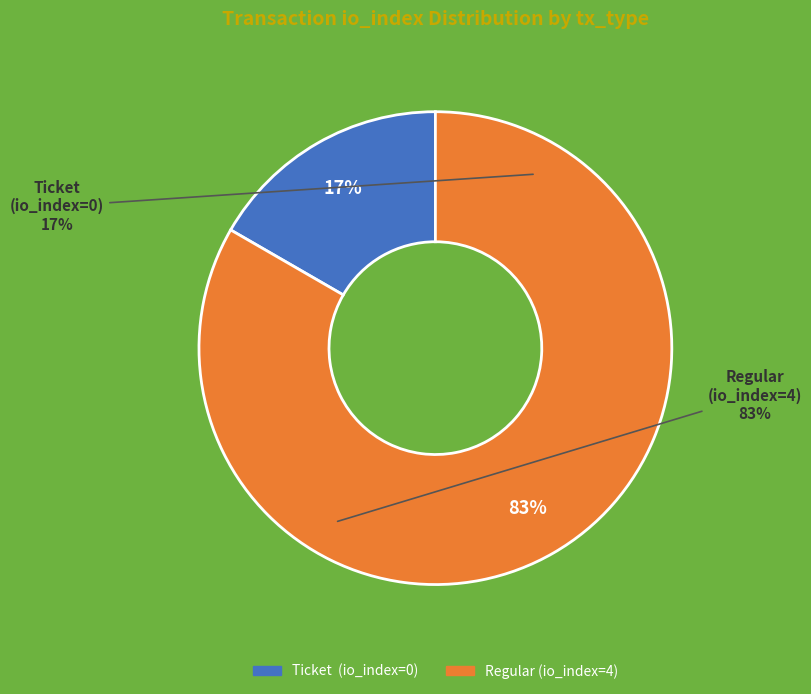

Count the number of slices in the pie.

2